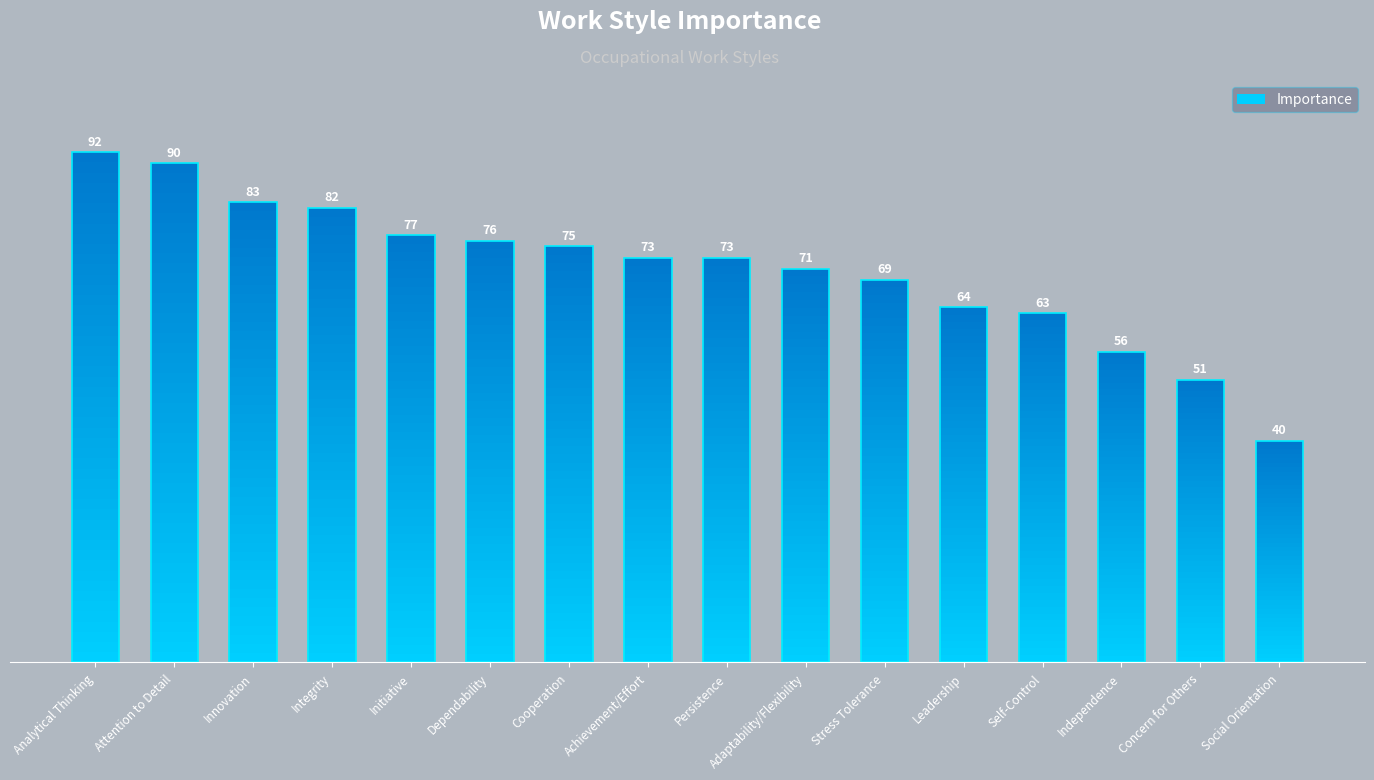

Reading left to right, list all the values displayed in this chart.

92	90	83	82	77	76	75	73	73	71	69	64	63	56	51	40